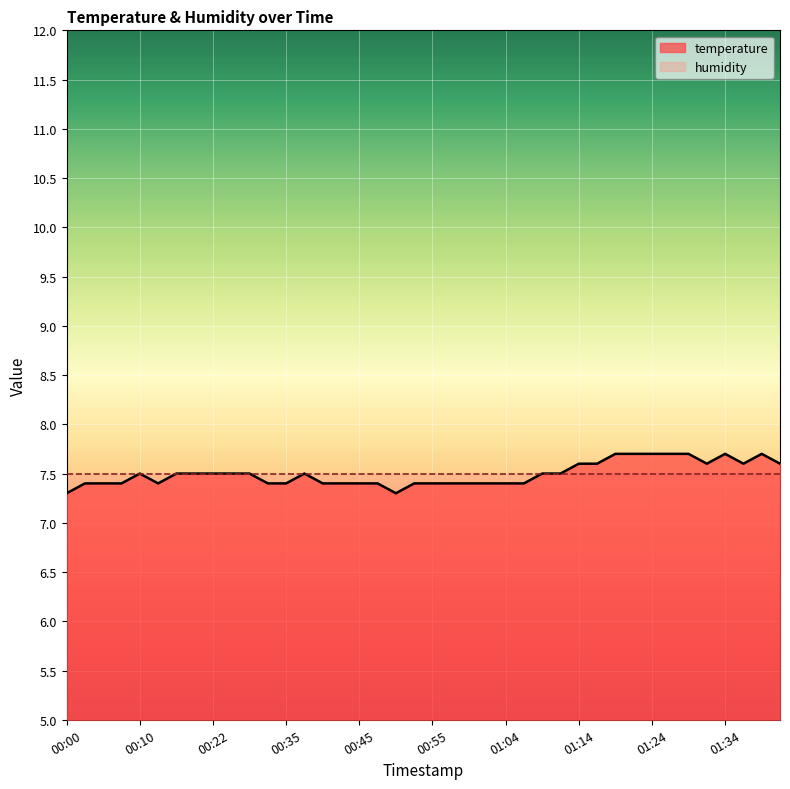

What position from the left is 00:07?

4